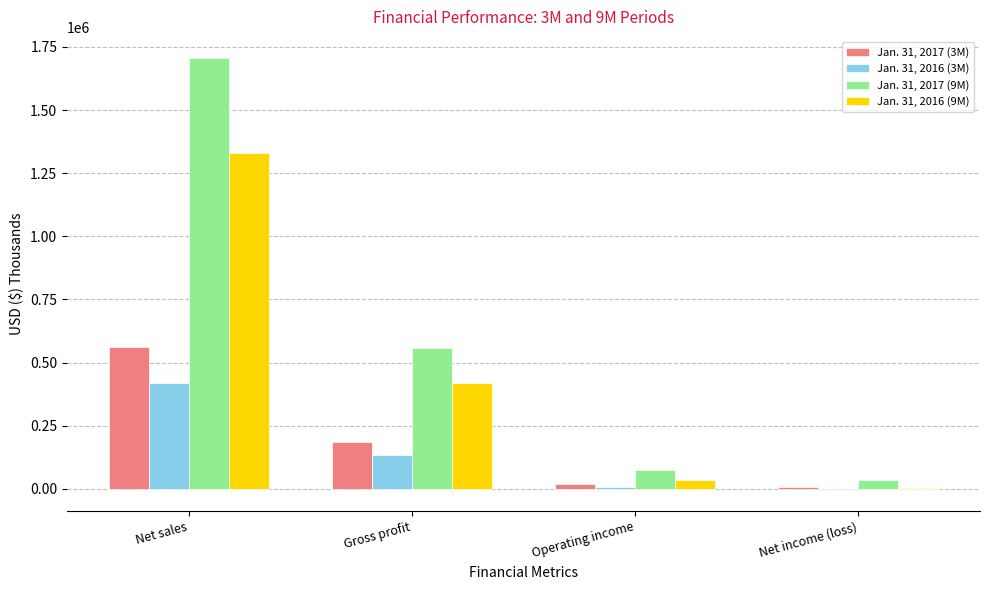

What are all the series names shown in the legend?

Jan. 31, 2017 (3M), Jan. 31, 2016 (3M), Jan. 31, 2017 (9M), Jan. 31, 2016 (9M)